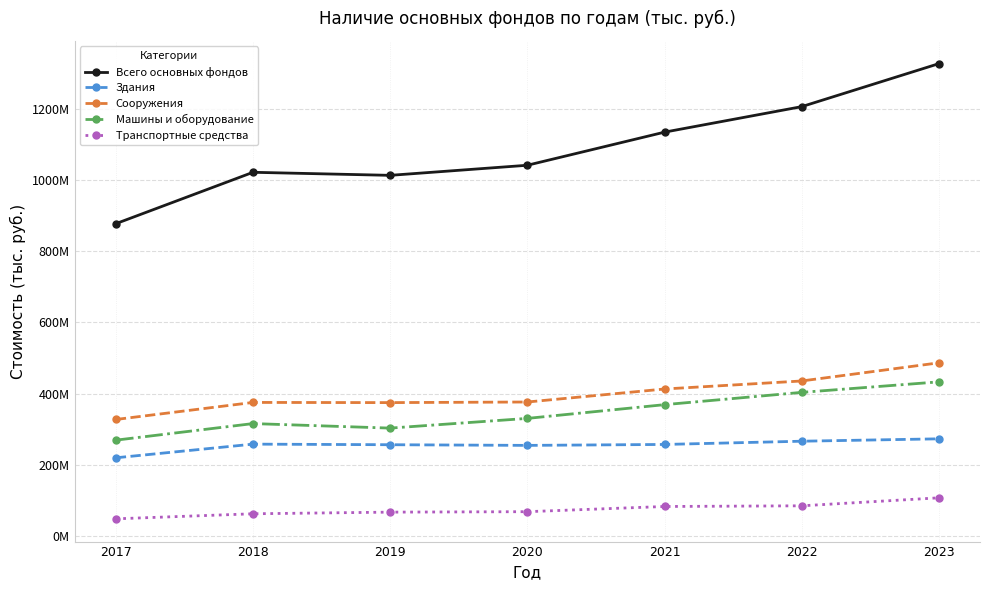

Is it true that Всего основных фондов equals 1012615171 at 2019?

True